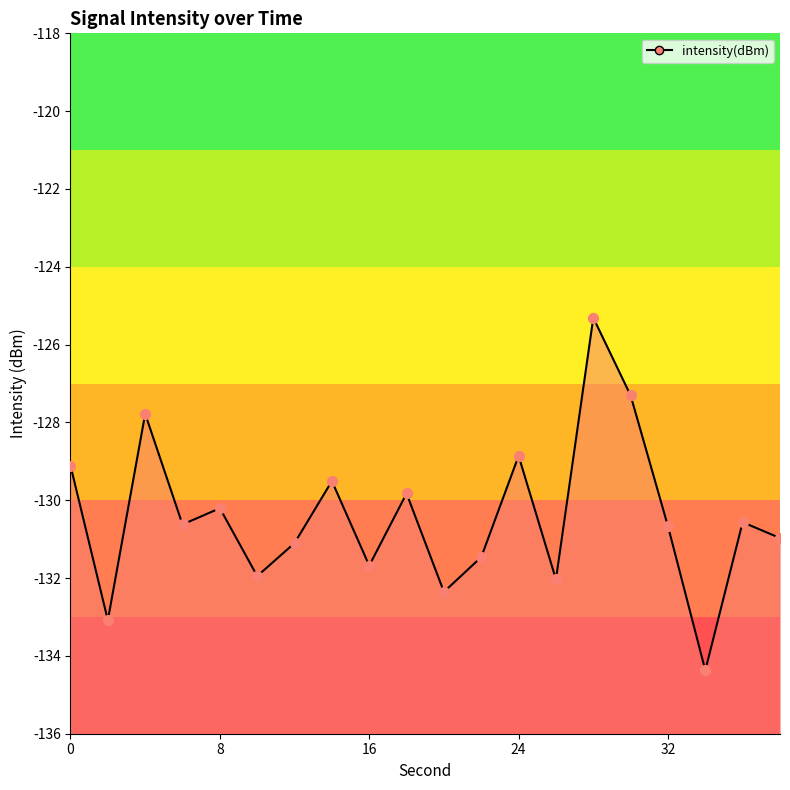

What is the change in value from 0 to 26?

-2.9